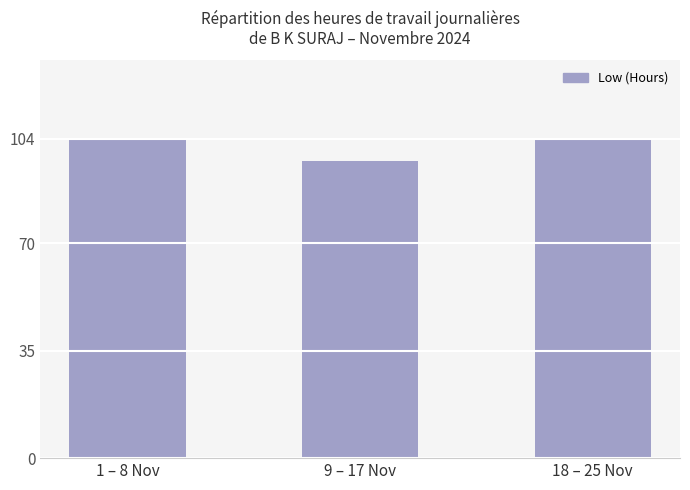

What is the greatest value displayed?

103.7